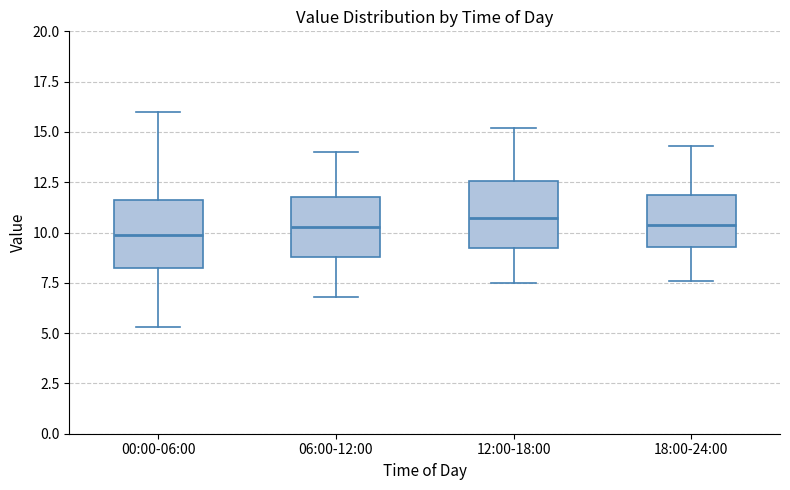

Reading left to right, transcribe this box plot: for each box, give where its median line is, the range the box spans, and where its two whiskers end, as read against the y-axis. The values are not printed on the chart, so give them approximately, as read against the axis.

00:00-06:00: median 10.0, box 8.5 to 11.5, whiskers 5.5 to 16.0
06:00-12:00: median 10.5, box 9.0 to 12.0, whiskers 7.0 to 14.0
12:00-18:00: median 10.5, box 9.5 to 12.5, whiskers 7.5 to 15.0
18:00-24:00: median 10.5, box 9.5 to 12.0, whiskers 7.5 to 14.5